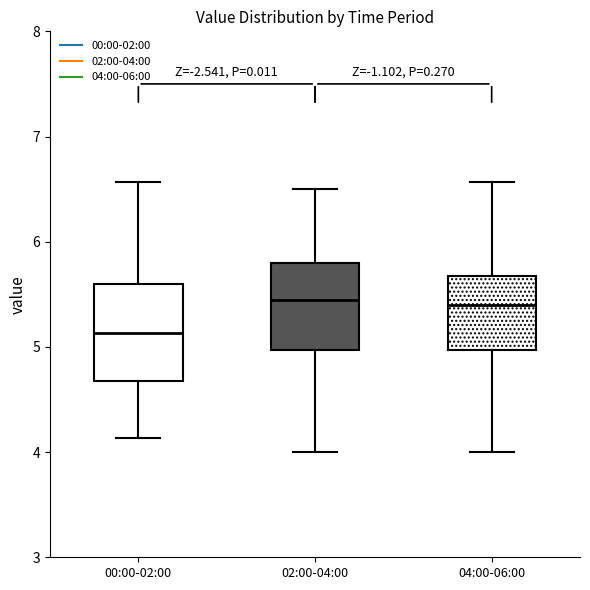

Reading left to right, transcribe this box plot: for each box, give where its median line is, the range the box spans, and where its two whiskers end, as read against the y-axis. The values are not printed on the chart, so give them approximately, as read against the axis.

00:00-02:00: median 5.1, box 4.7 to 5.6, whiskers 4.1 to 6.6
02:00-04:00: median 5.5, box 5.0 to 5.8, whiskers 4.0 to 6.5
04:00-06:00: median 5.4, box 5.0 to 5.7, whiskers 4.0 to 6.6